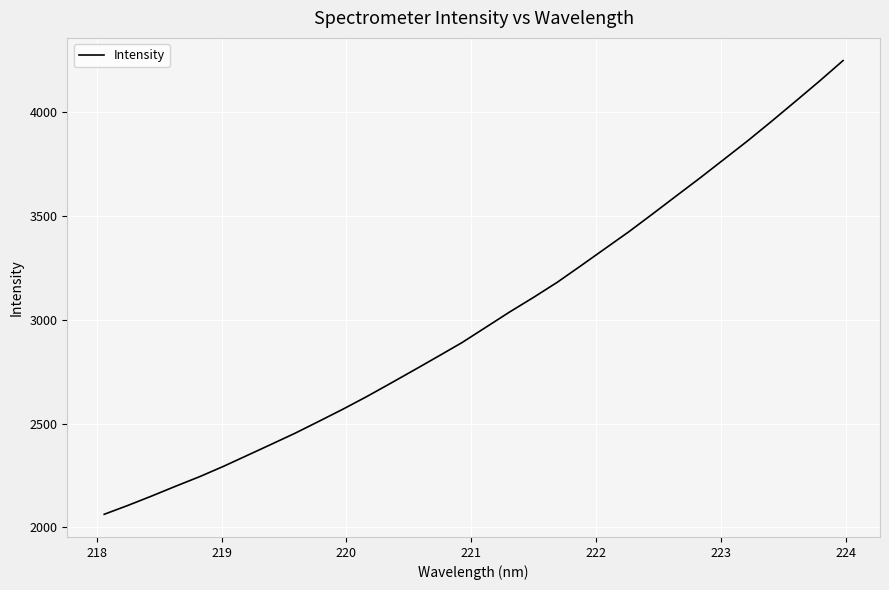

What is the greatest value displayed?

4250.0